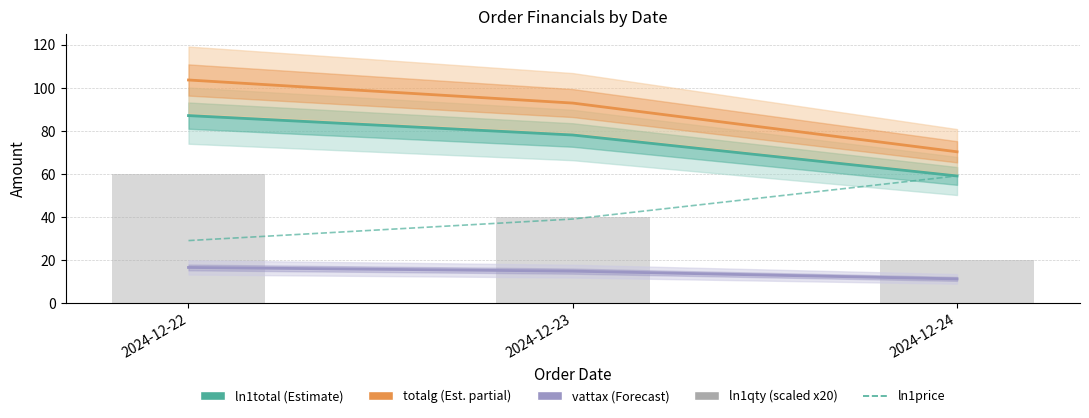

The vattax (Forecast) series shows 3.9 at 2024-12-23. True or false?

False